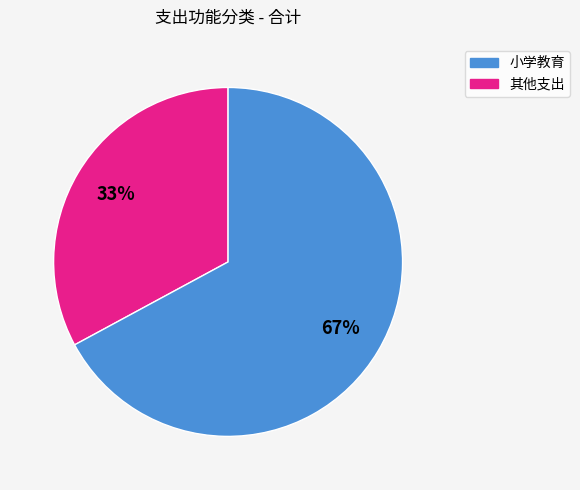

To the nearest percent, what is the difference between the largest and smallest slice percentages?

34%